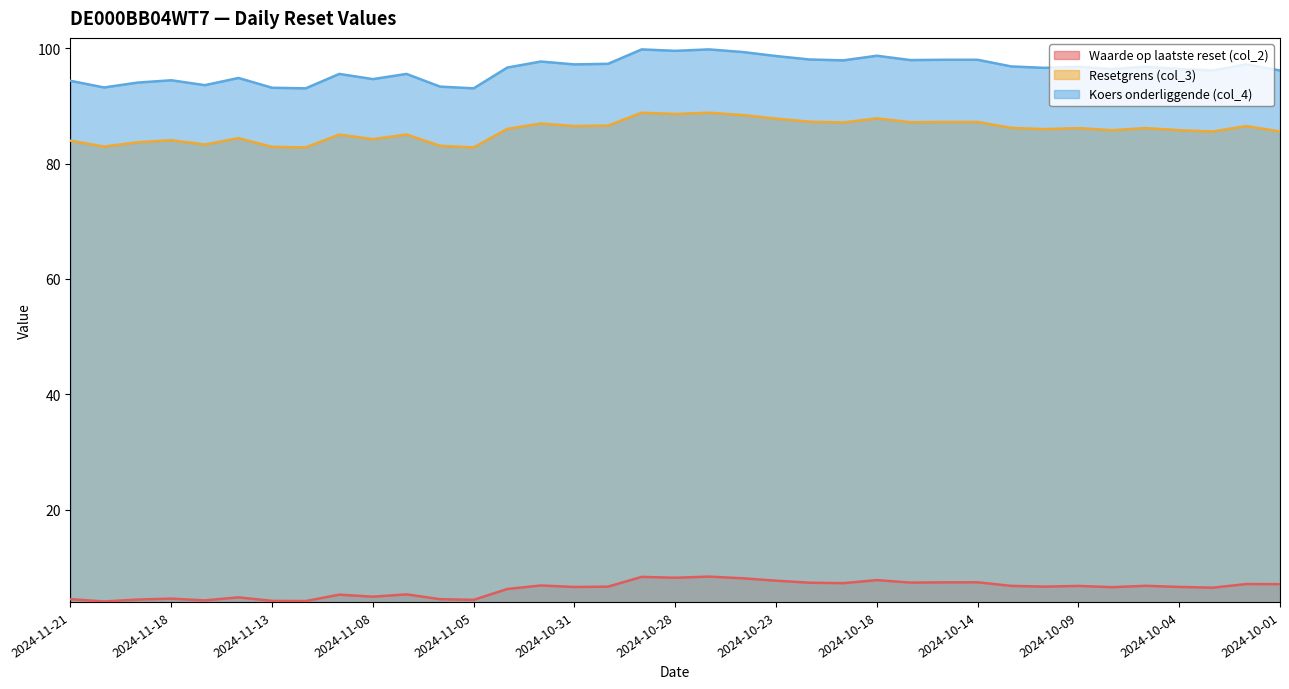

Which category has the lowest value across all series?

2024-11-20